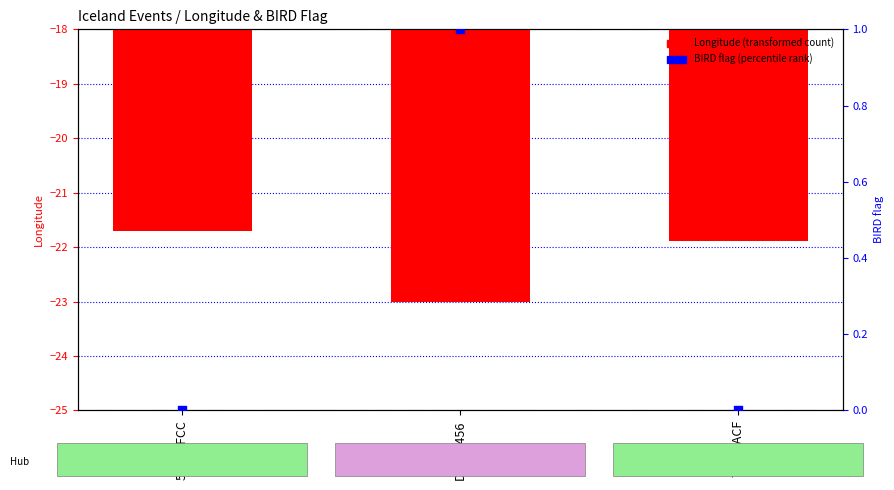

Which series has the largest Y range (max minus min)?

Longitude (transformed count)